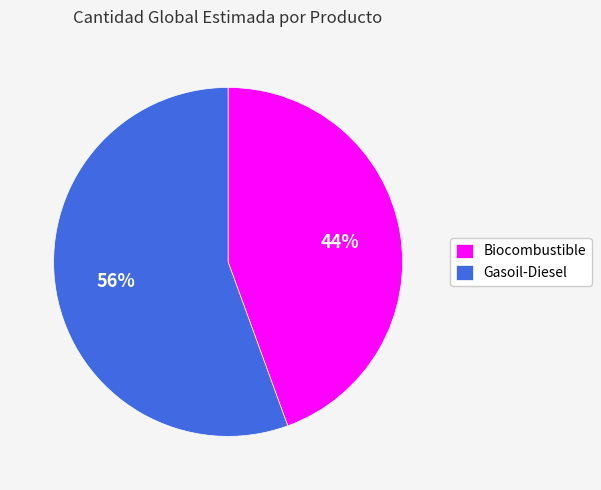

To the nearest percent, what is the average slice percentage?

50%